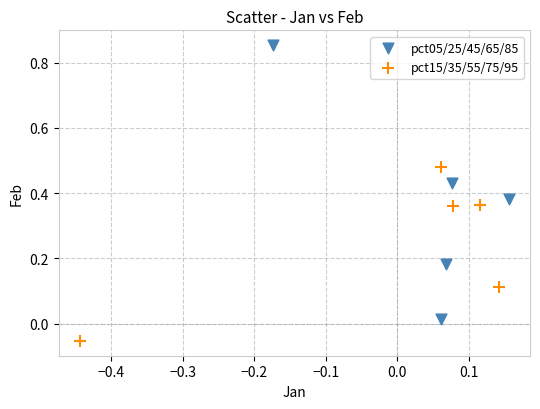

What are all the series names shown in the legend?

pct05/25/45/65/85, pct15/35/55/75/95